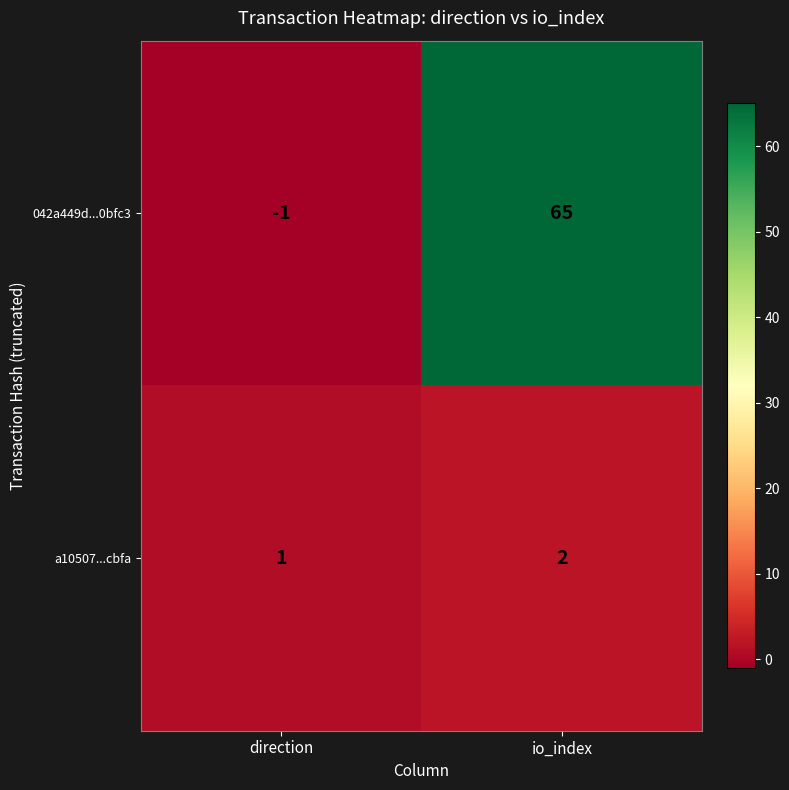

Reading left to right, what are all the values shown in this chart?

042a449d...0bfc3: direction=-1	io_index=65
a10507...cbfa: direction=1	io_index=2